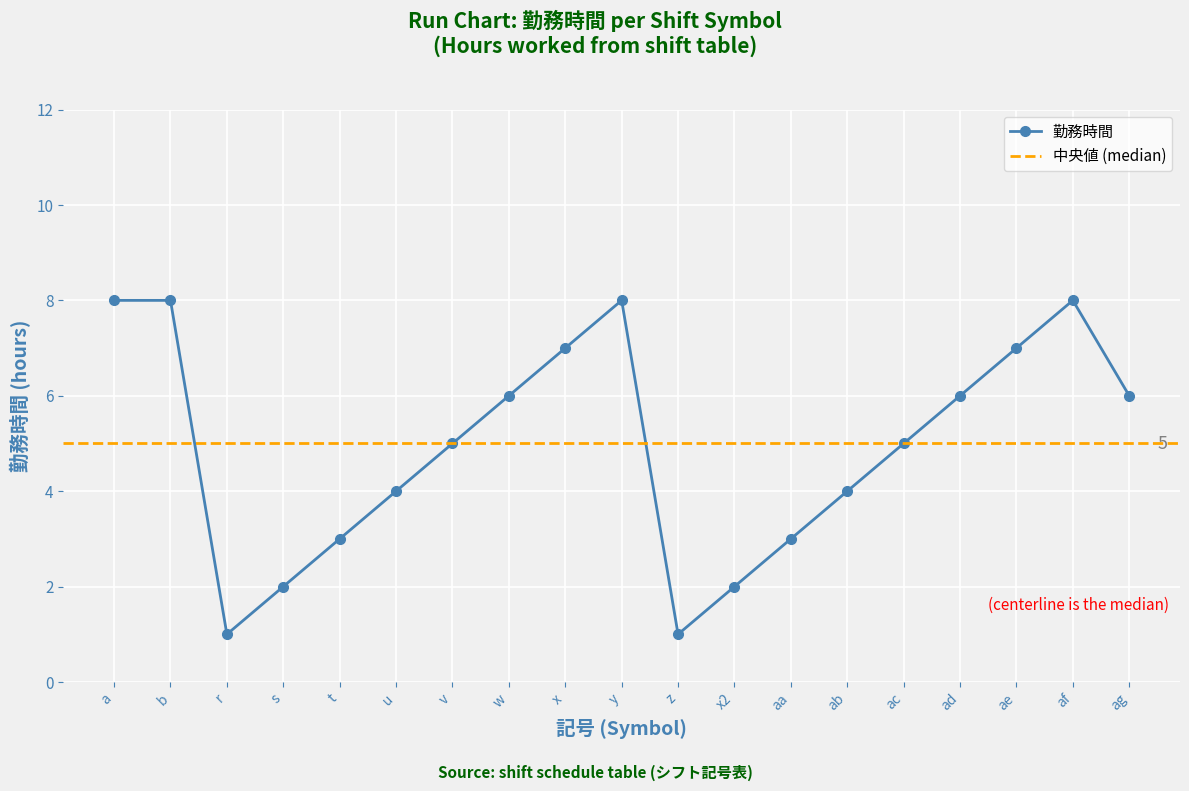

What is the average value?

5